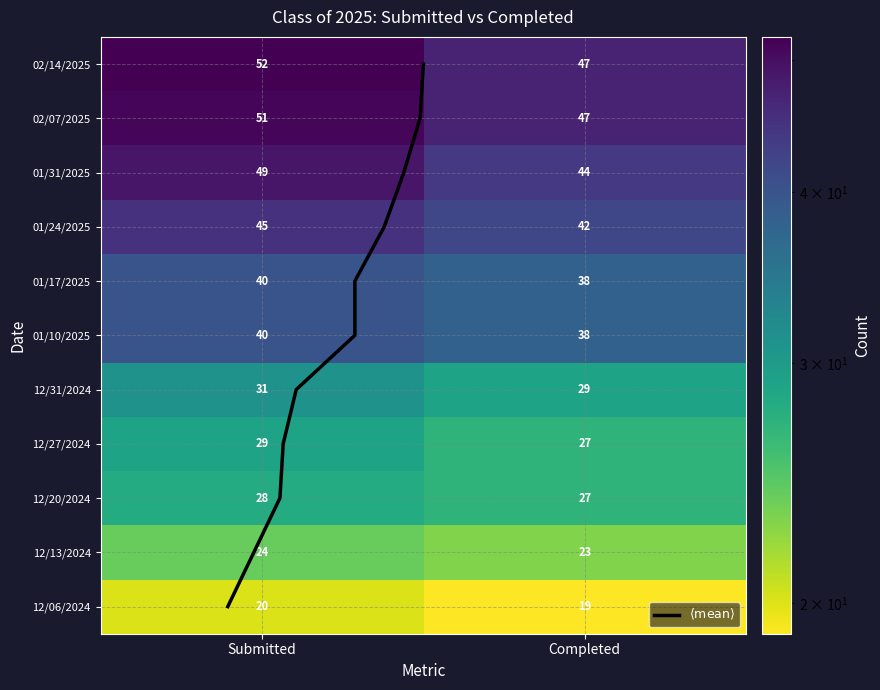

Which series has the largest range (max minus min)?

02/14/2025